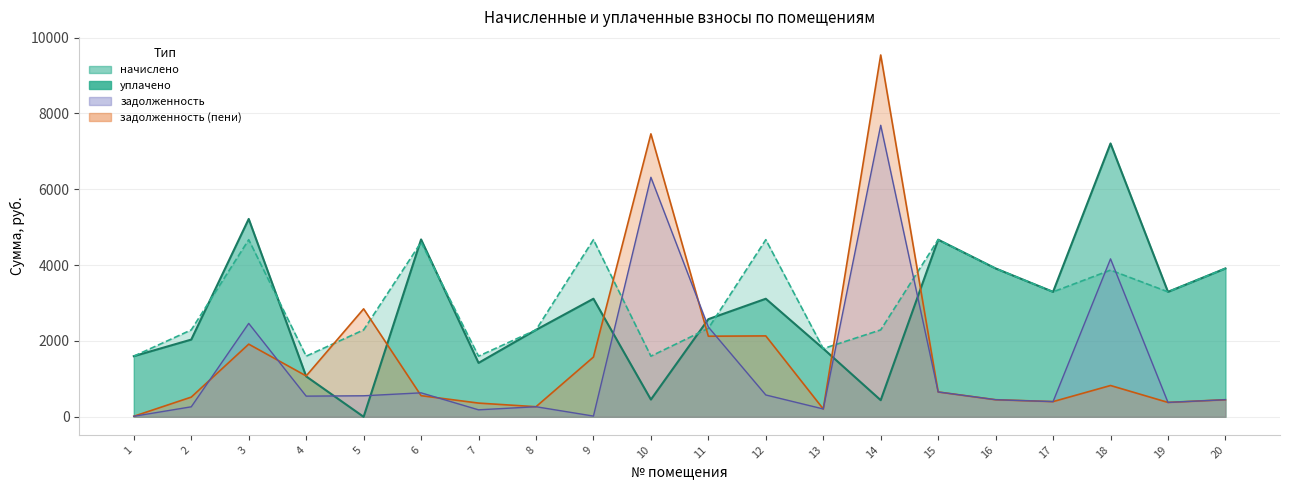

Where is начислено nearest to the value 3134?

17